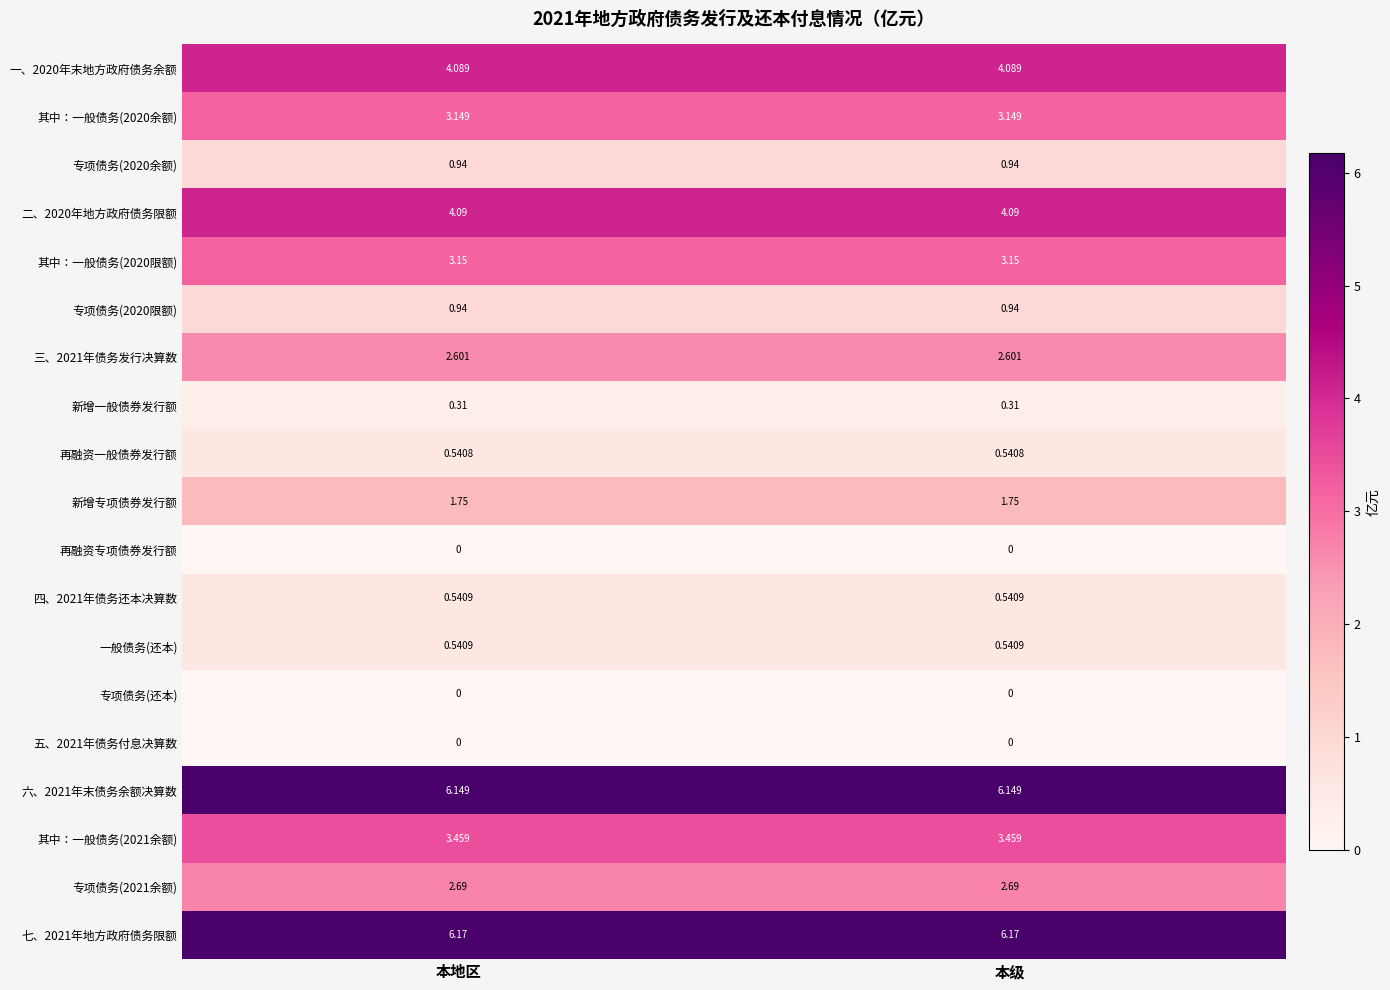

Is the value of 一般债务(还本) at 本地区 greater than the value of 五、2021年债务付息决算数 at 本级?

Yes